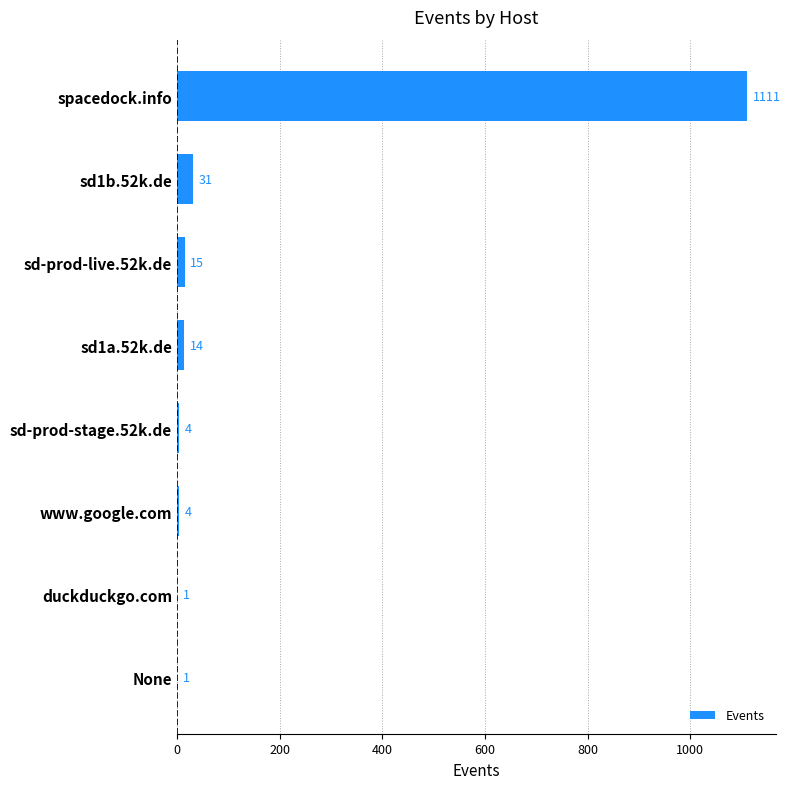

At which label is the value closest to 556?

sd1b.52k.de